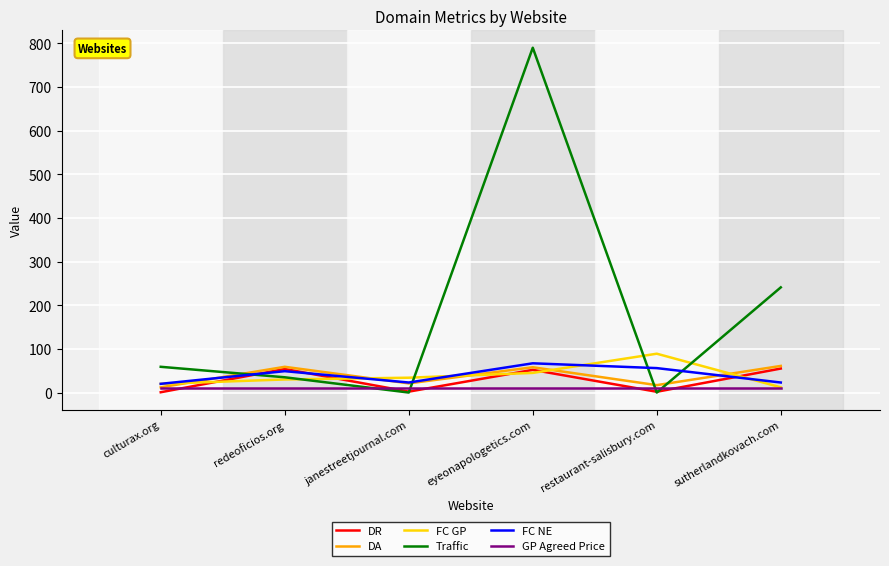

How many lines are shown in the chart?

6